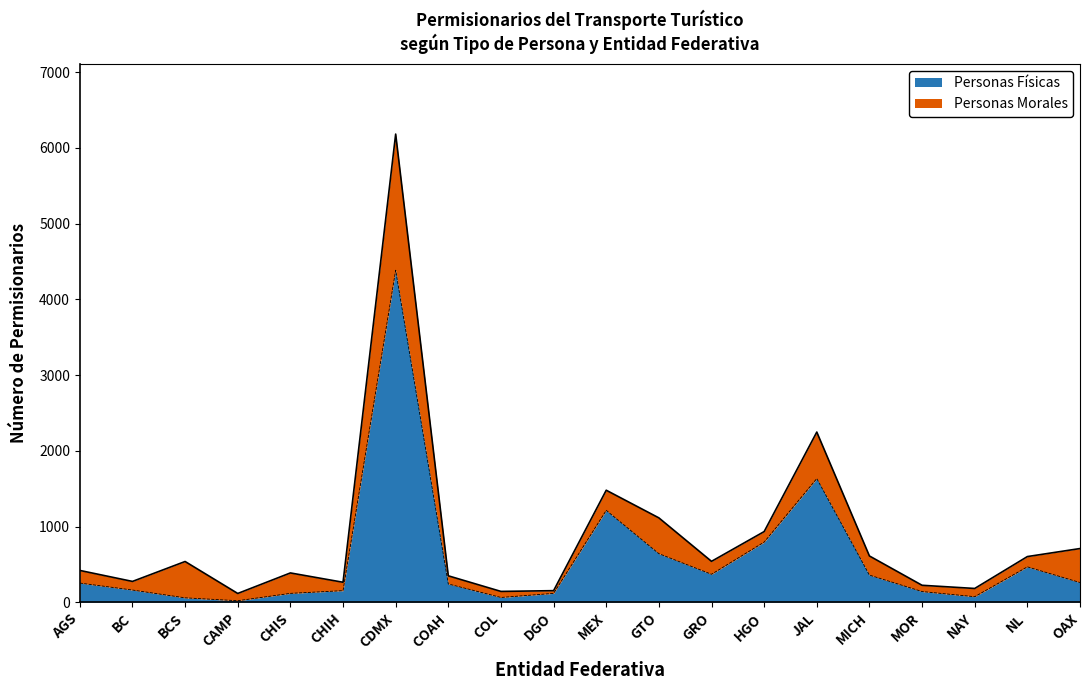

What position from the left is CAMP?

4